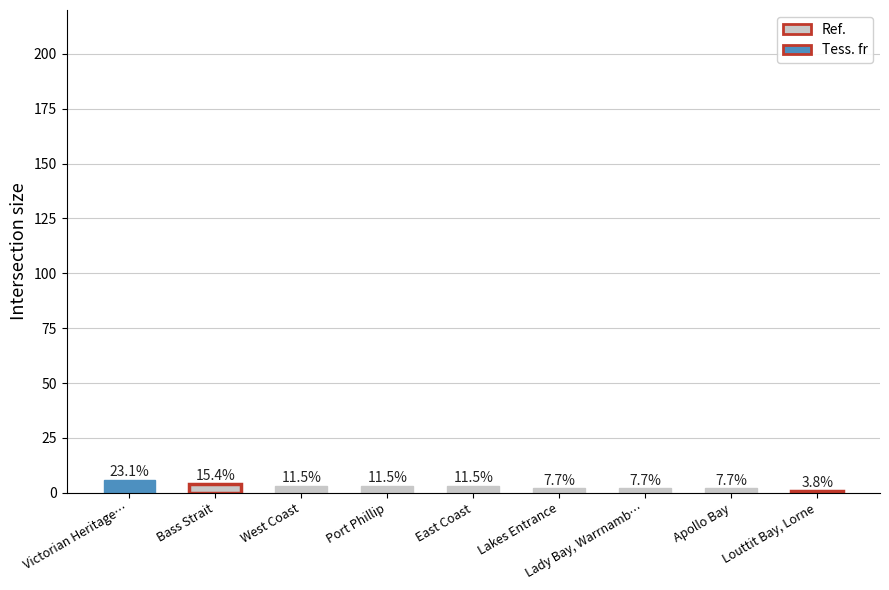

Rank the categories by value from highest to lowest.

Victorian Heritage…, Bass Strait, West Coast, Port Phillip, East Coast, Lakes Entrance, Lady Bay, Warrnamb…, Apollo Bay, Louttit Bay, Lorne